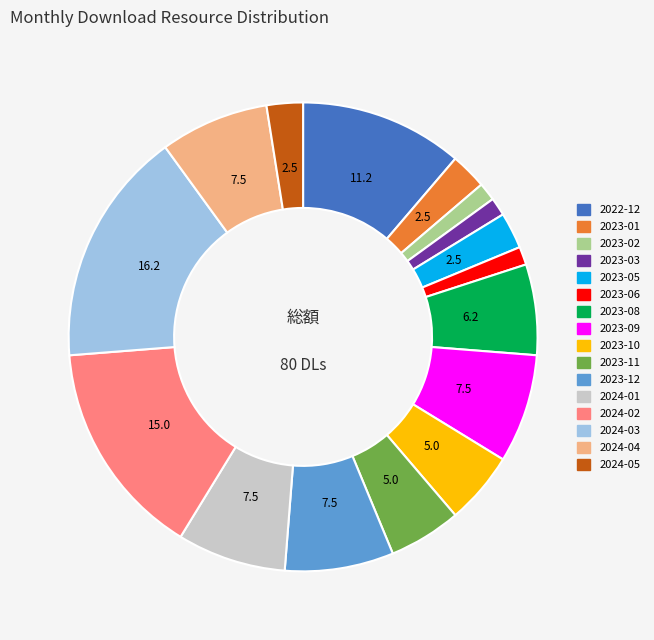

Is the sum of 2023-10 and 2024-03 greater than half?

No